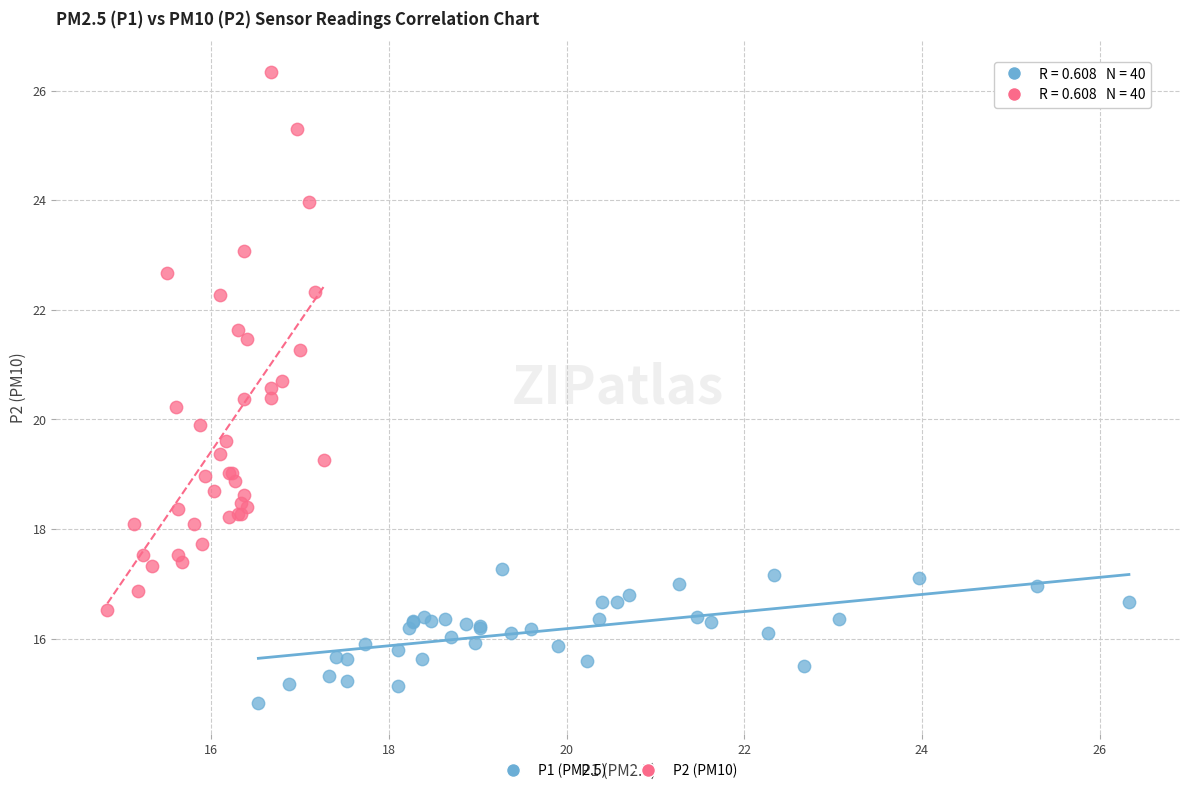

Which series has the largest Y range (max minus min)?

P2 (PM10)